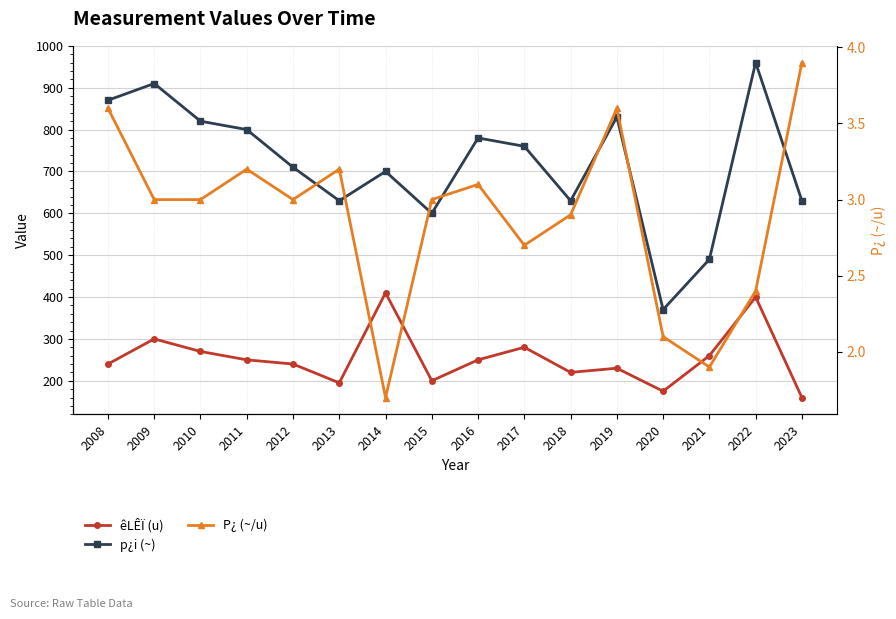

Reading left to right, list all the values displayed in this chart.

êLÊÏ (u): 2008=240.0	2009=300.0	2010=270.0	2011=250.0	2012=240.0	2013=195.0	2014=410.0	2015=200.0	2016=250.0	2017=280.0	2018=220.0	2019=230.0	2020=175.0	2021=260.0	2022=400.0	2023=160.0
p¿i (~): 2008=870.0	2009=910.0	2010=820.0	2011=800.0	2012=710.0	2013=630.0	2014=700.0	2015=600.0	2016=780.0	2017=760.0	2018=630.0	2019=830.0	2020=370.0	2021=490.0	2022=960.0	2023=630.0
P¿ (~/u): 2008=3.6	2009=3.0	2010=3.0	2011=3.2	2012=3.0	2013=3.2	2014=1.7	2015=3.0	2016=3.1	2017=2.7	2018=2.9	2019=3.6	2020=2.1	2021=1.9	2022=2.4	2023=3.9